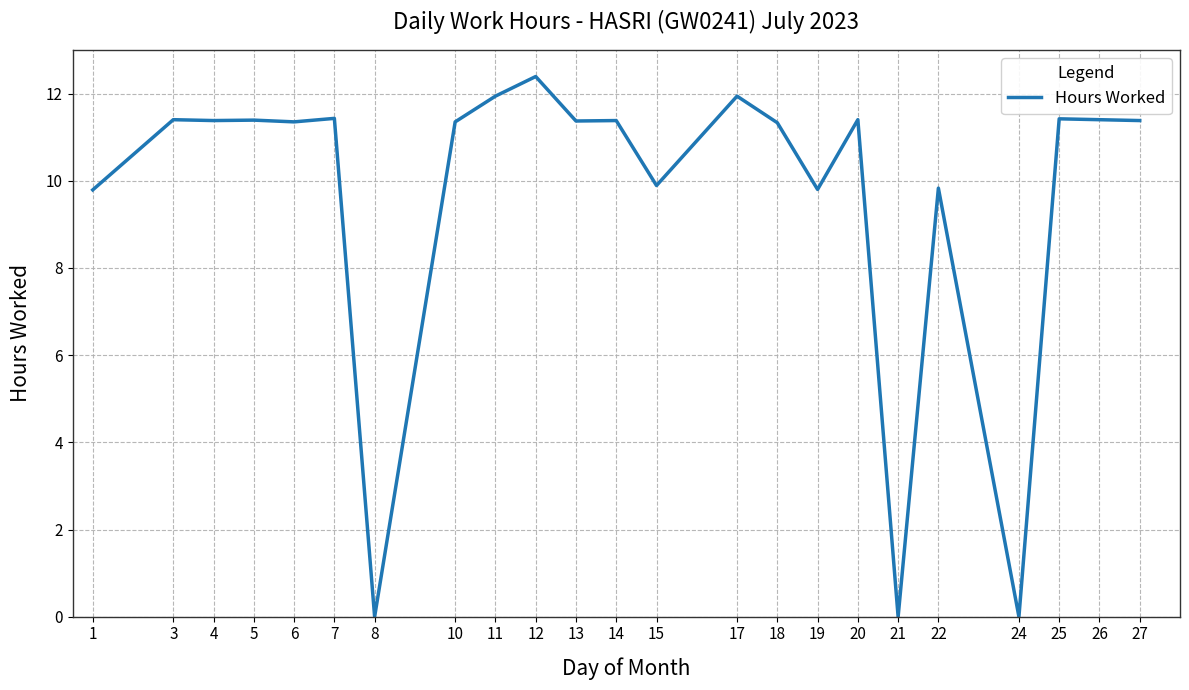

True or false: there are more than 1 points higher than both neighbors.

True